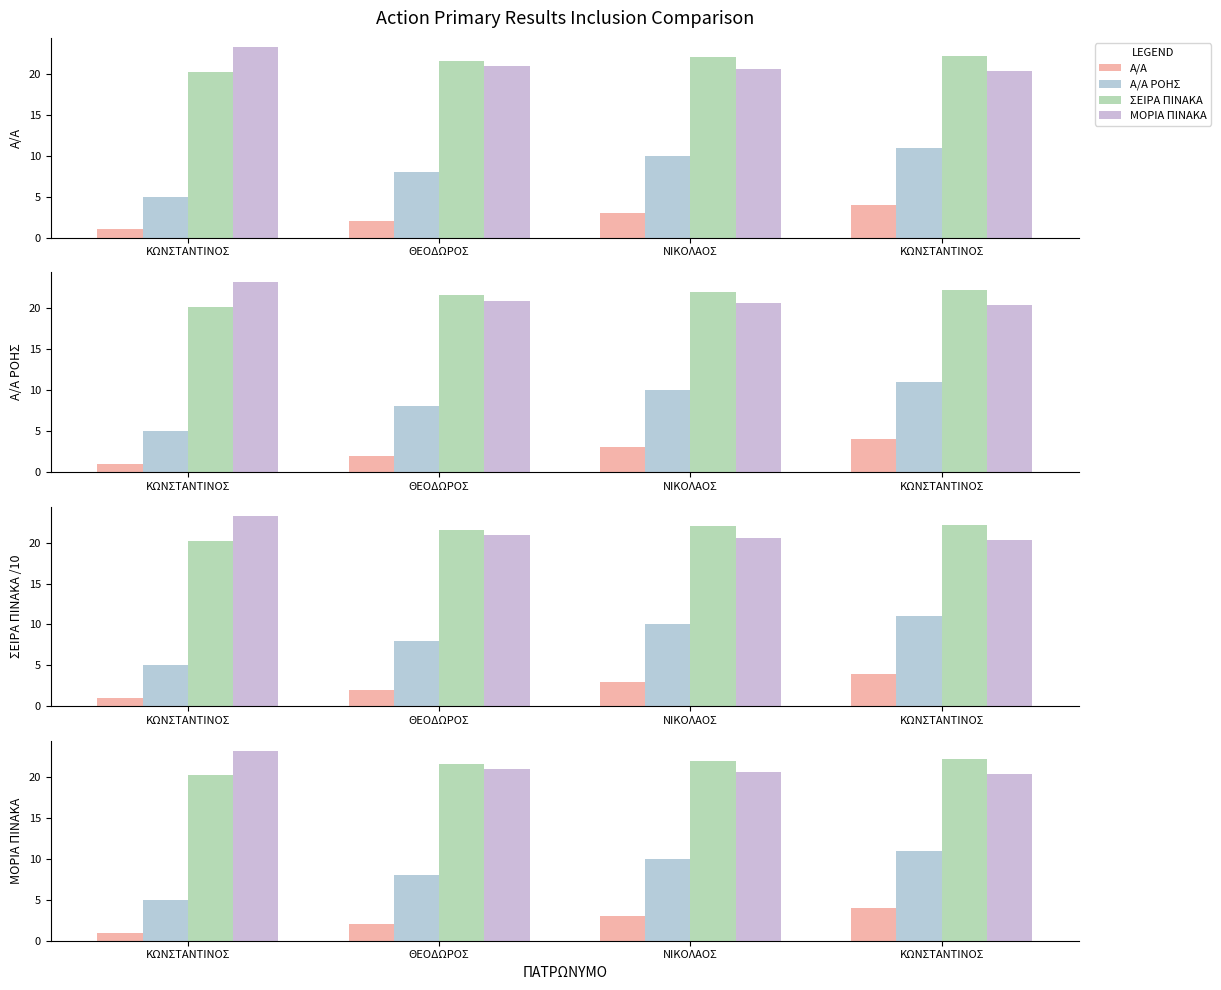

Which category has the lowest value in the Α/Α series?

ΚΩΝΣΤΑΝΤΙΝΟΣ